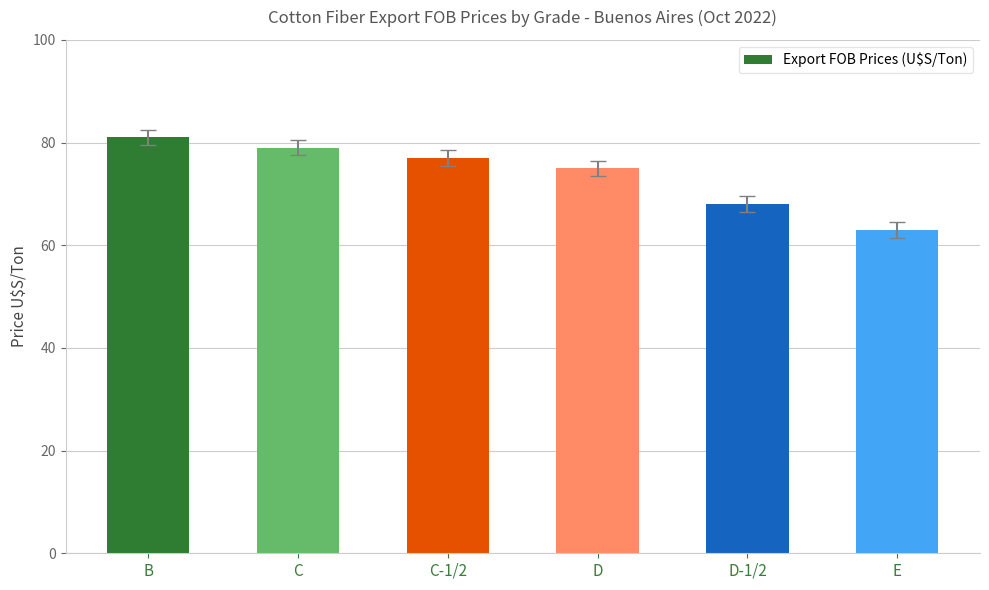

What position from the right is B?

6